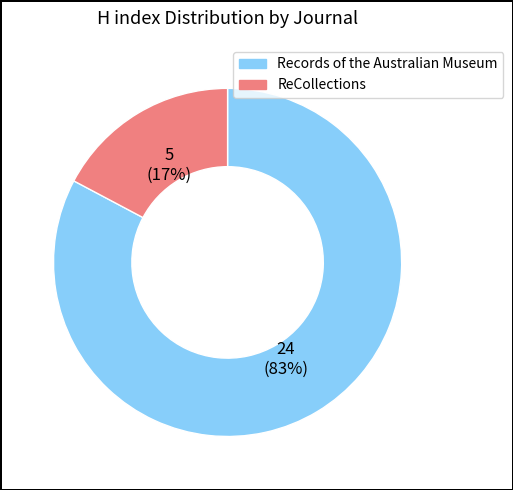

To the nearest percent, what portion does ReCollections represent?

17%